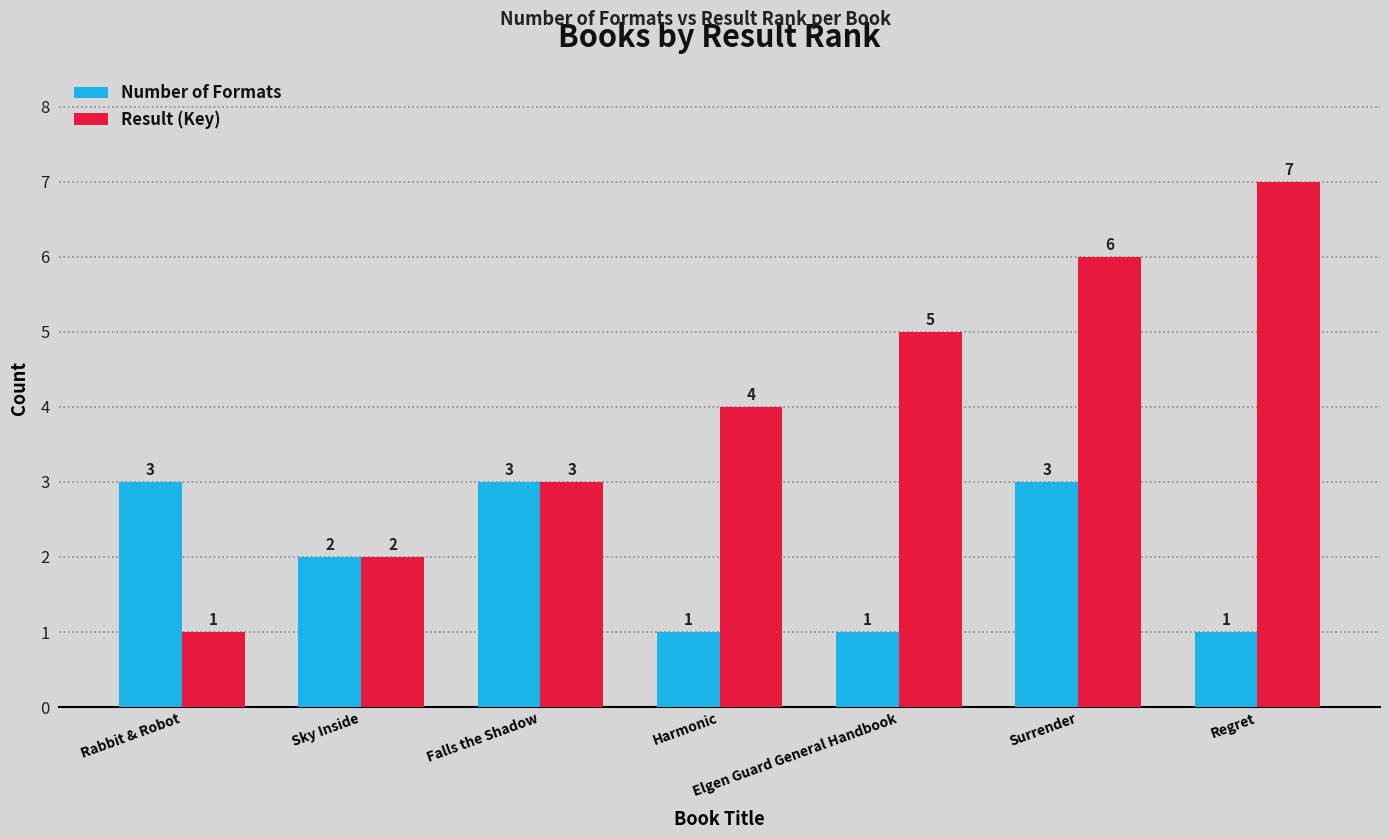

Is it true that Number of Formats equals 3 at Rabbit & Robot?

True